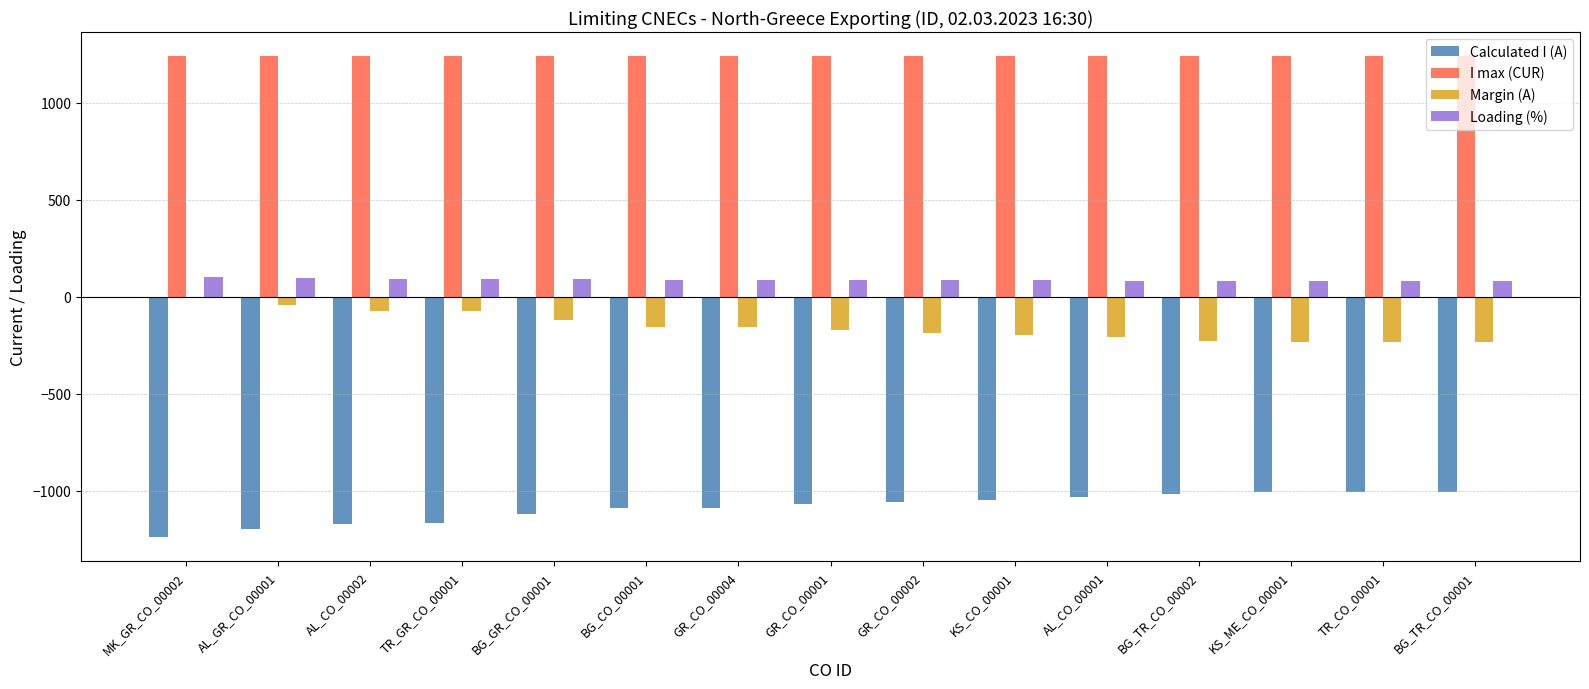

Which series has the largest total across all categories?

I max (CUR)